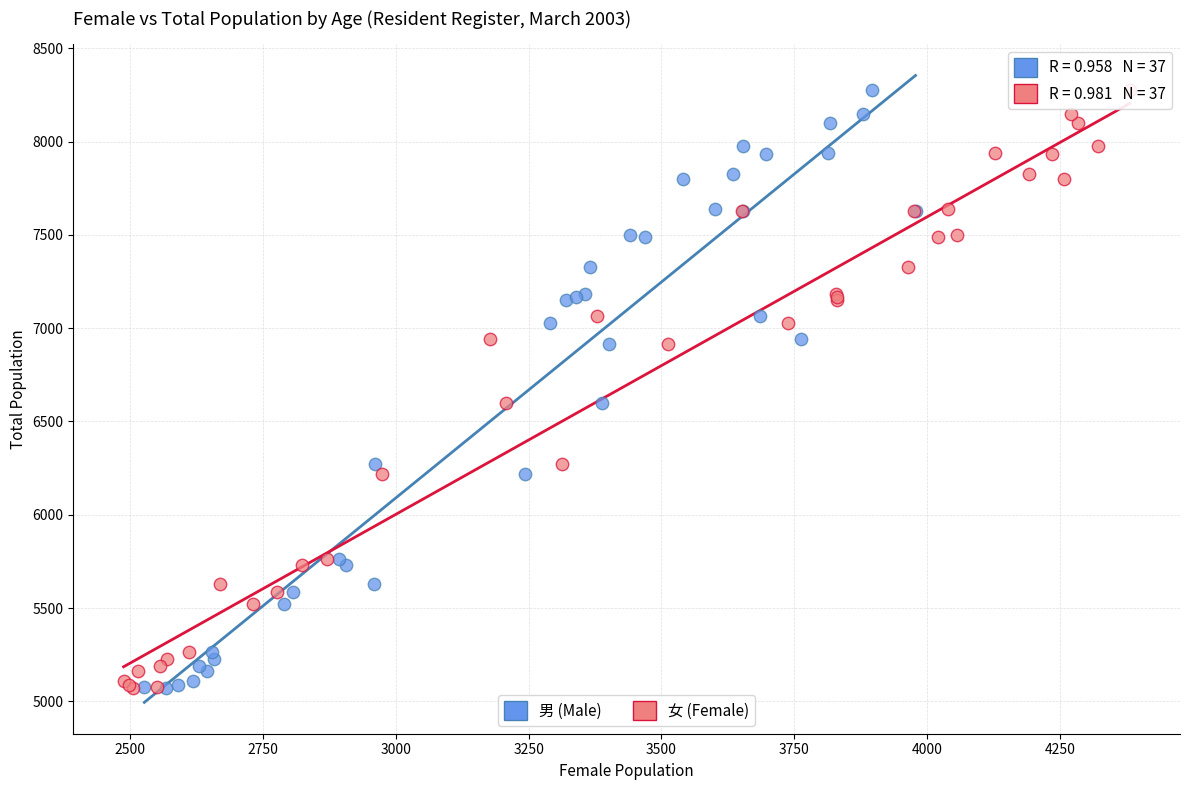

What are all the series names shown in the legend?

男 (Male), 女 (Female)